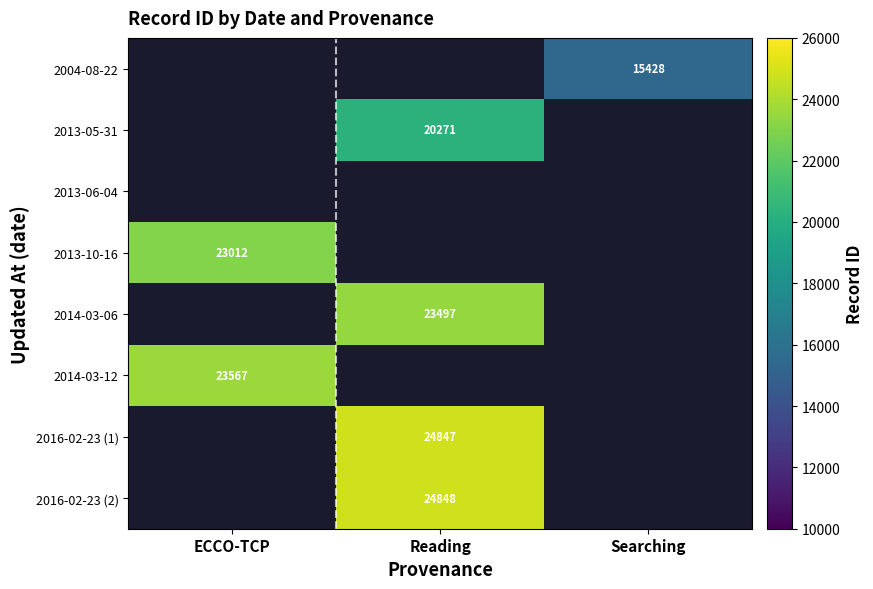

Which category has the lowest value across all series?

Searching